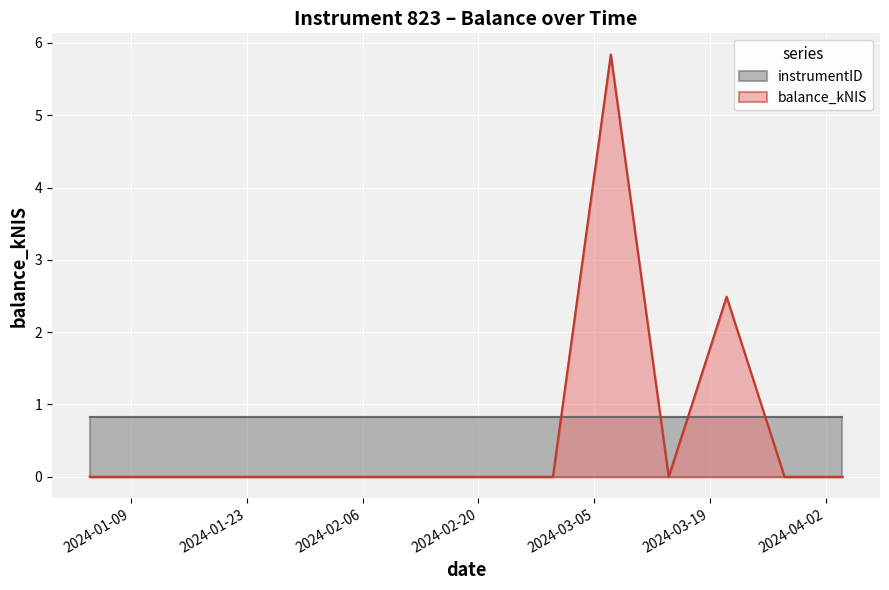

Count the number of categories in the chart.

8